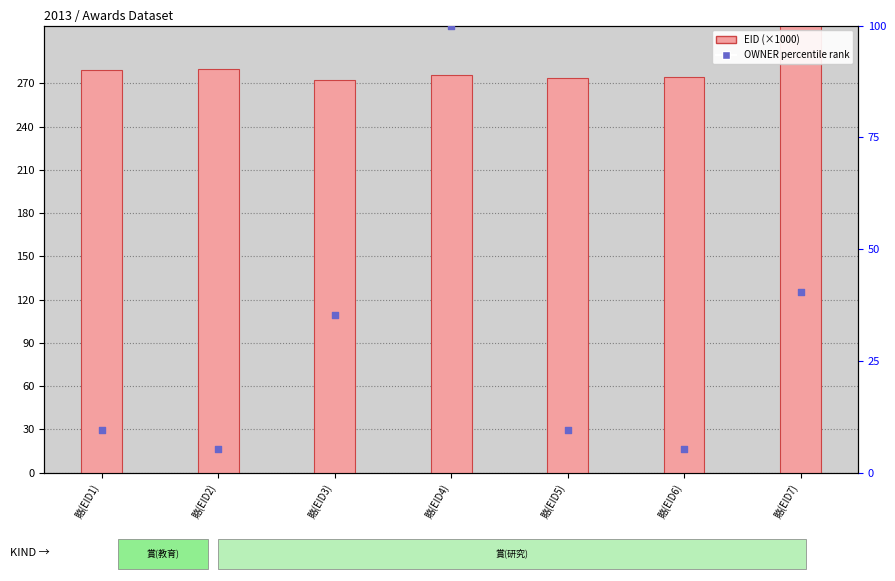

Which series has the largest total across all categories?

EID (×1000)